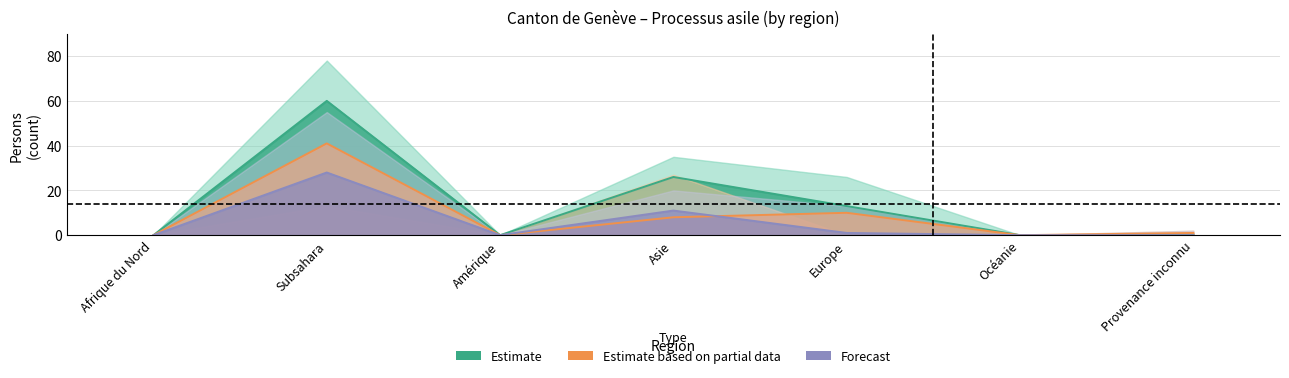

Where is the first local minimum for Total?

Amérique